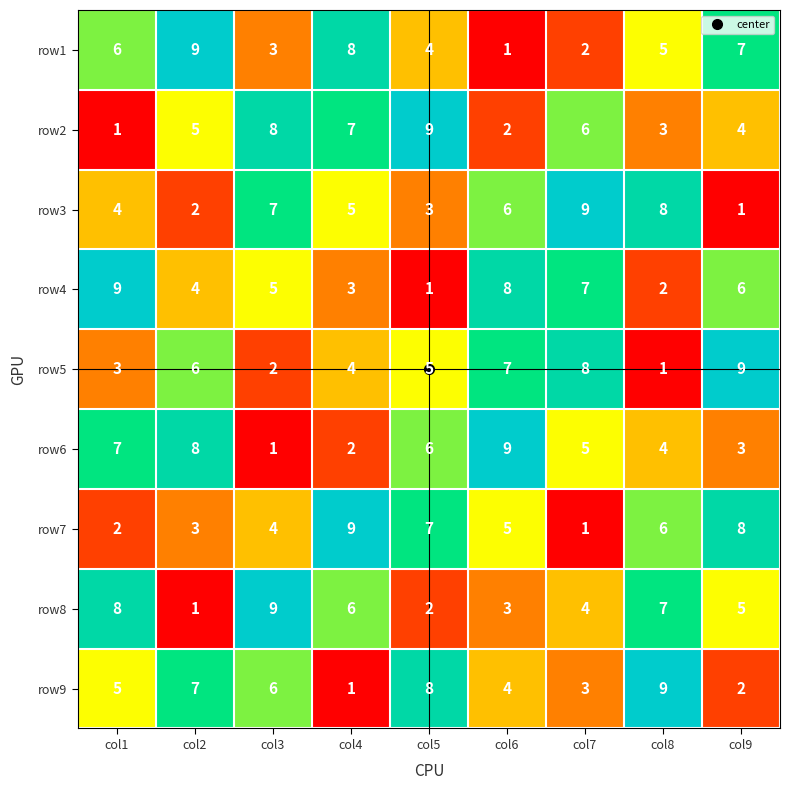

The value of row3 at col1 is 4. True or false?

True